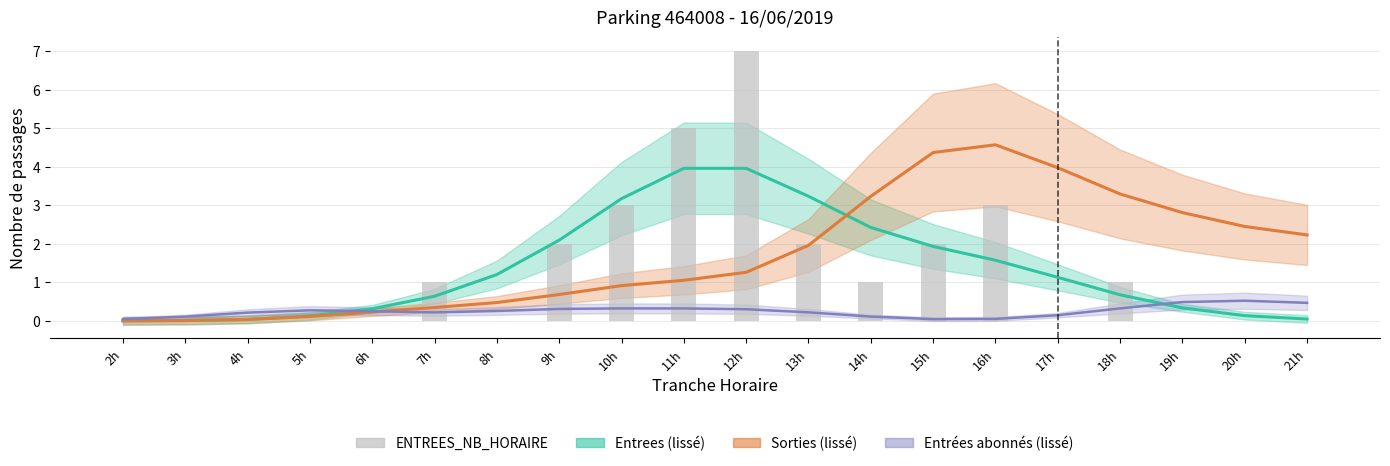

What are all the series names shown in the legend?

Entrees (lissé), Sorties (lissé), Entrées abonnés (lissé), ENTREES_NB_HORAIRE